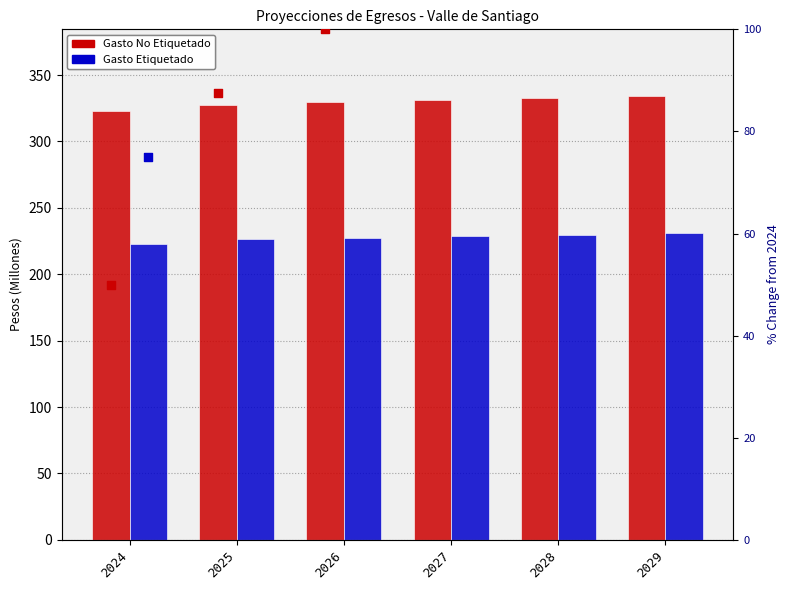

Which series reaches the maximum Y coordinate?

Gasto No Etiquetado